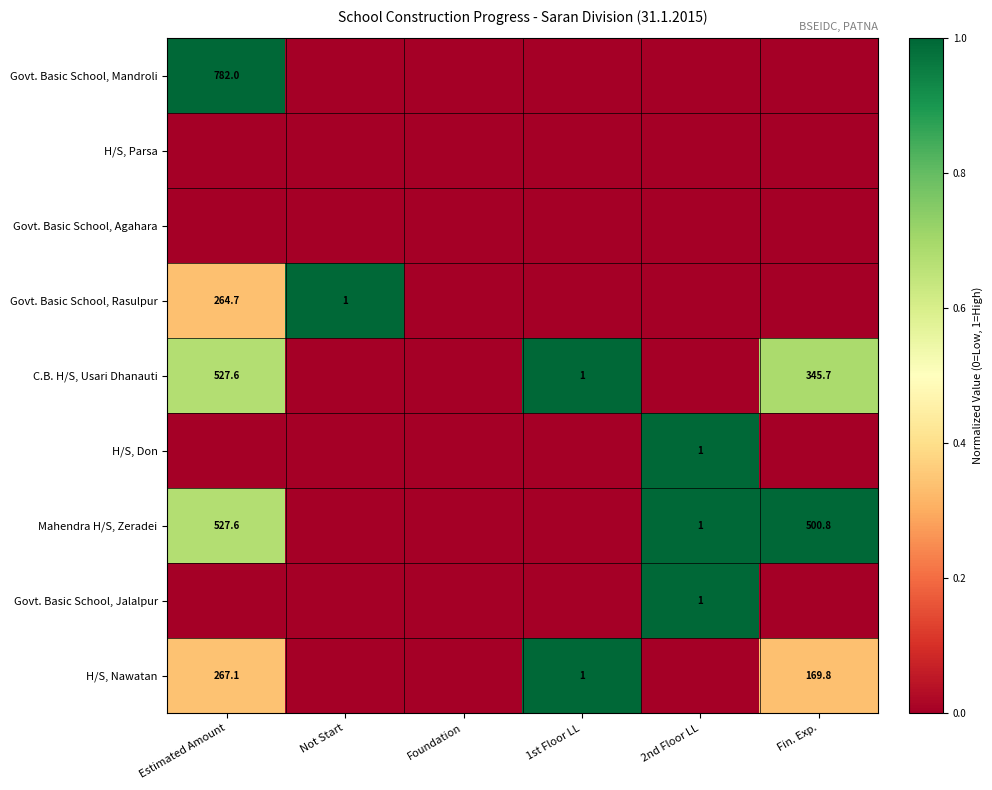

The value of H/S, Don at 2nd Floor LL is 1.0. True or false?

True